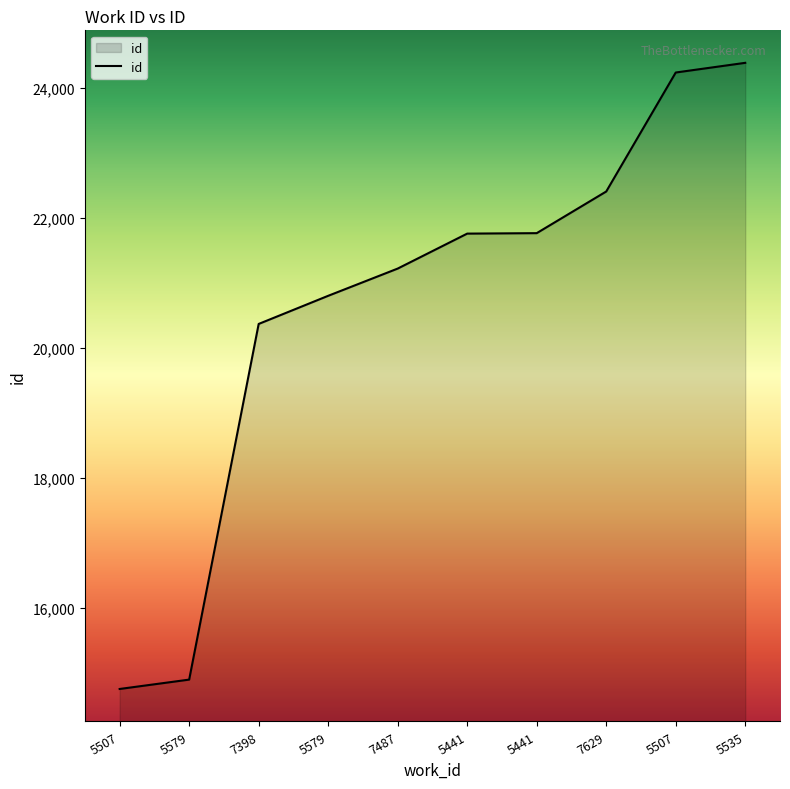

Reading right to left, transcribe all the data shown in this chart.

5535=24389	5507=24240	7629=22409	5441=21768	5441=21761	7487=21223	5579=20804	7398=20371	5579=14898	5507=14754